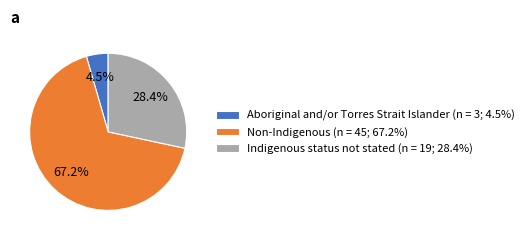

Count the number of slices in the pie.

3